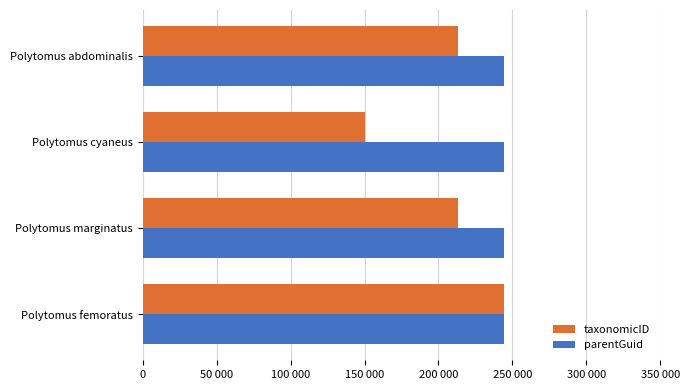

What are all the series names shown in the legend?

taxonomicID, parentGuid